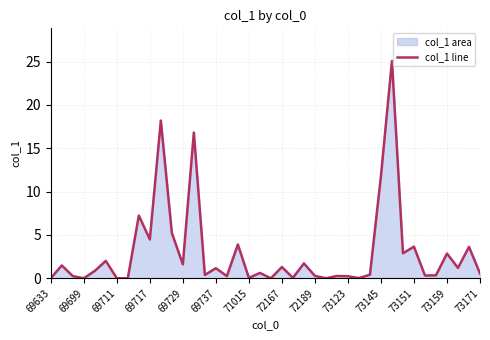

Count the number of categories in the chart.

40